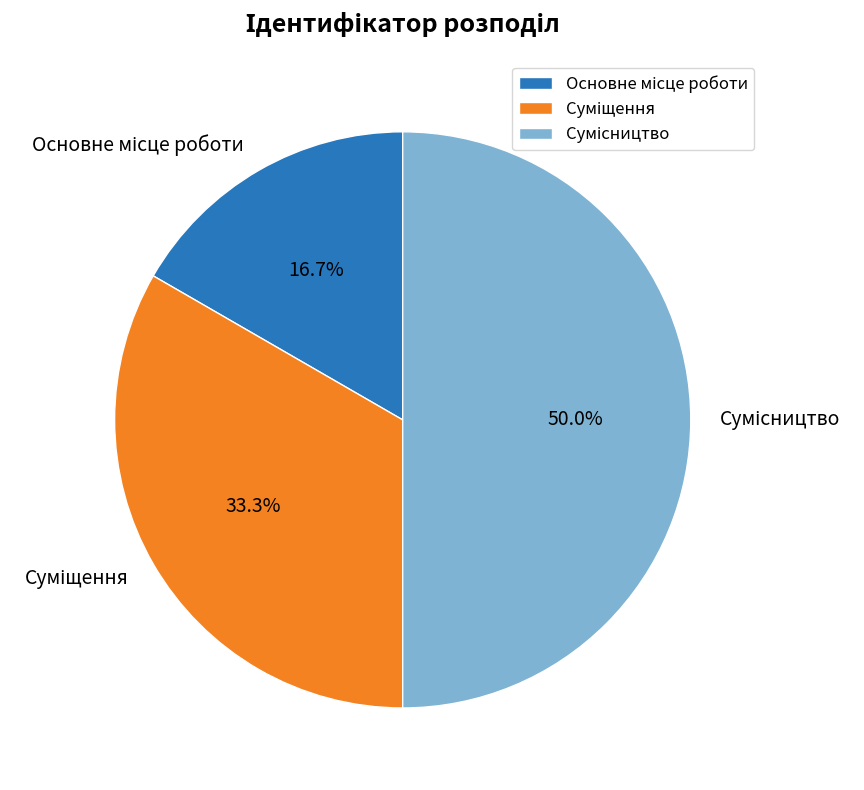

How many slices are in this pie chart?

3